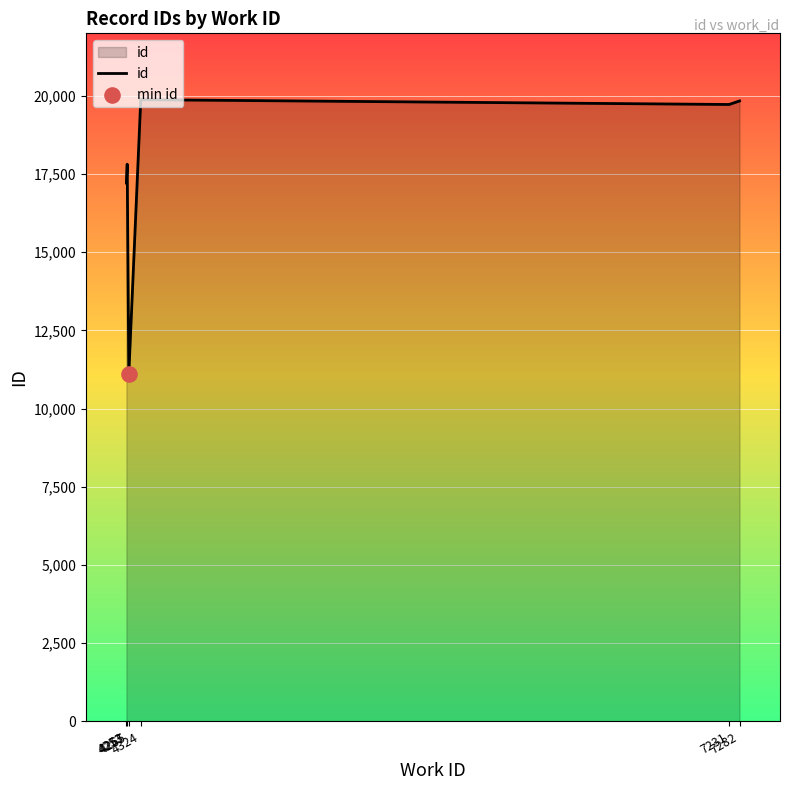

Between 4324 and 4257, which is larger?

4324